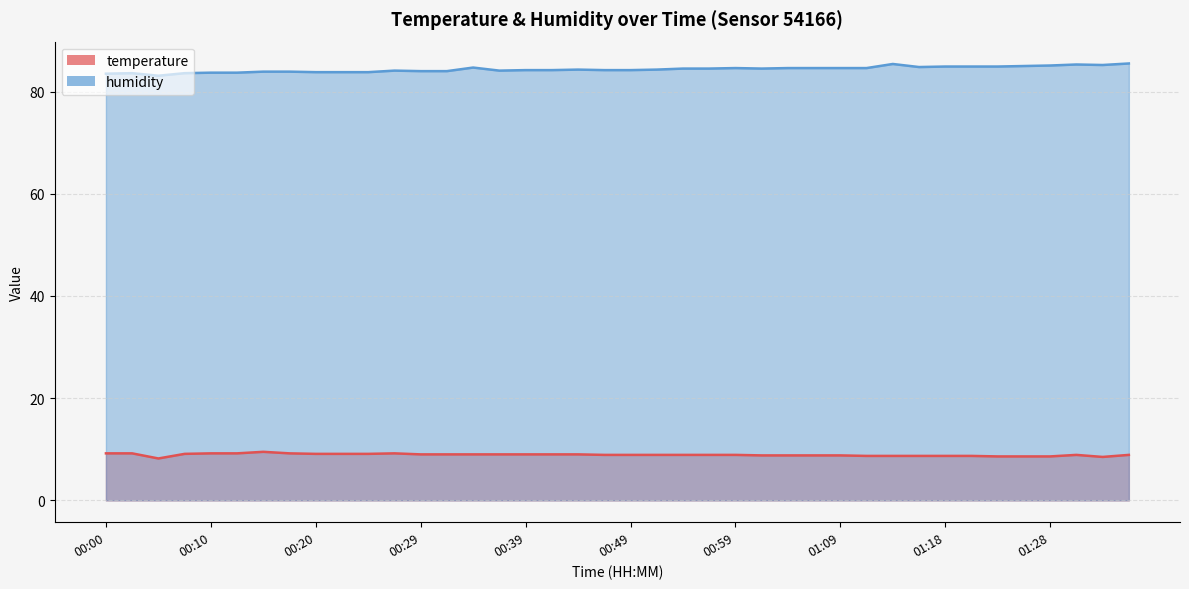

The value of humidity at 00:00 is 118.2. True or false?

False